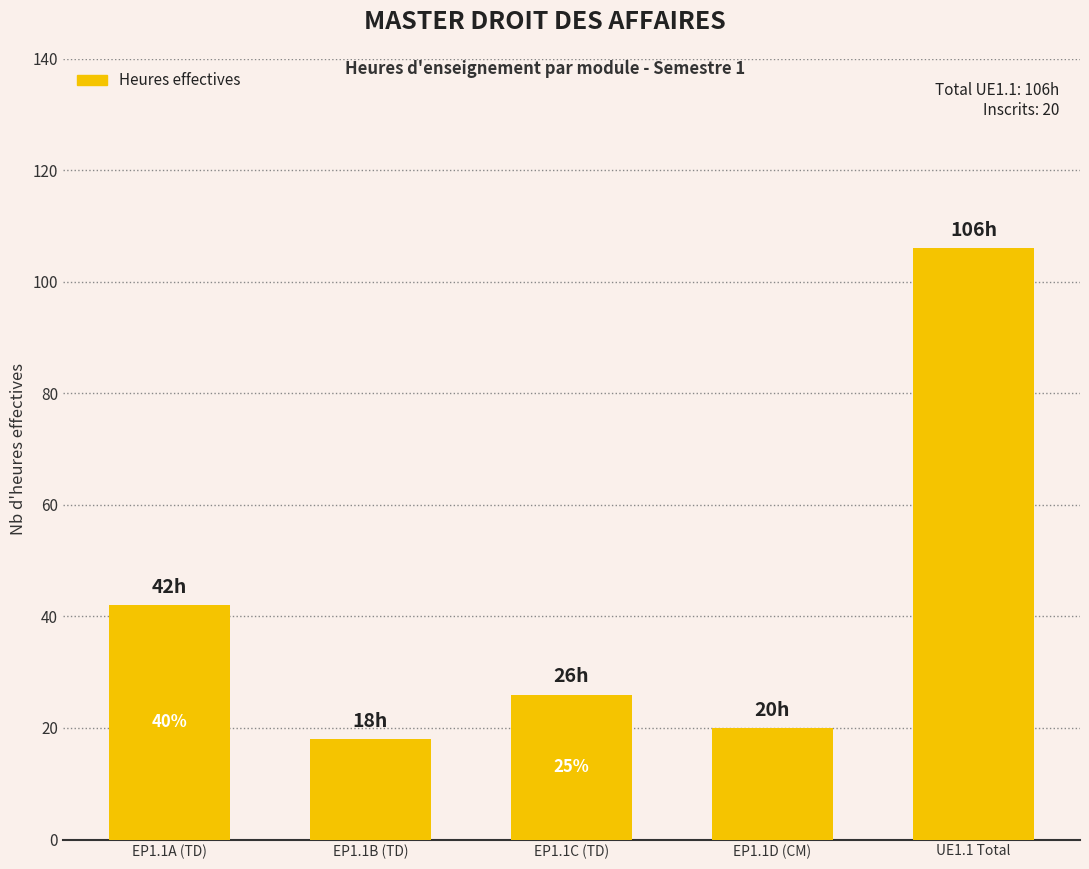

What is the label of the 1st bar from the right?

UE1.1 Total